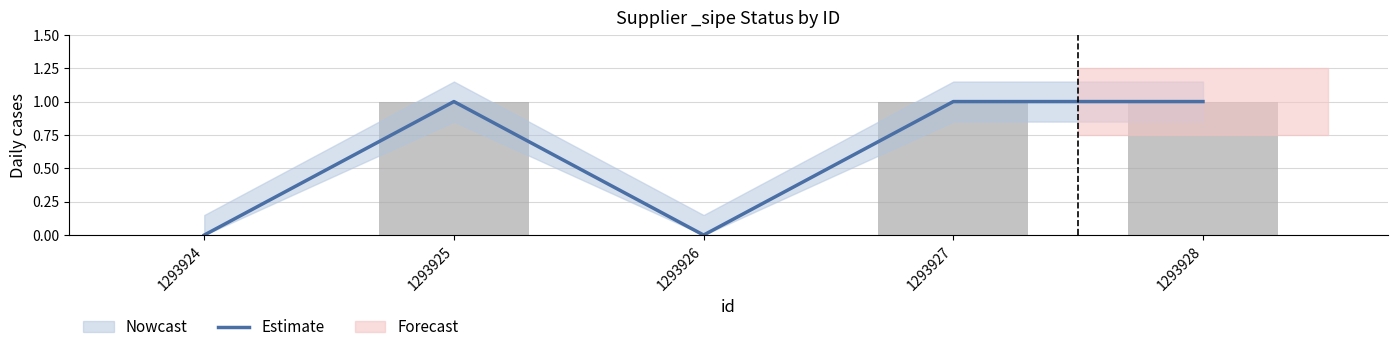

Reading left to right, transcribe all the data shown in this chart.

0	1	0	1	1